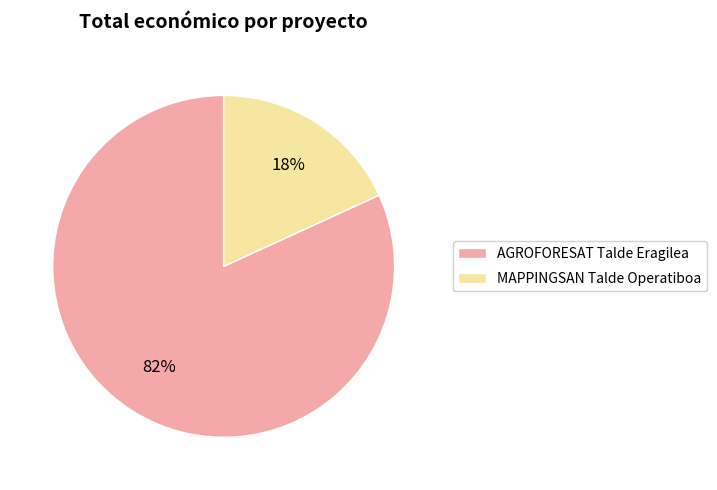

Combined, do MAPPINGSAN and AGROFORESAT account for over 50%?

Yes